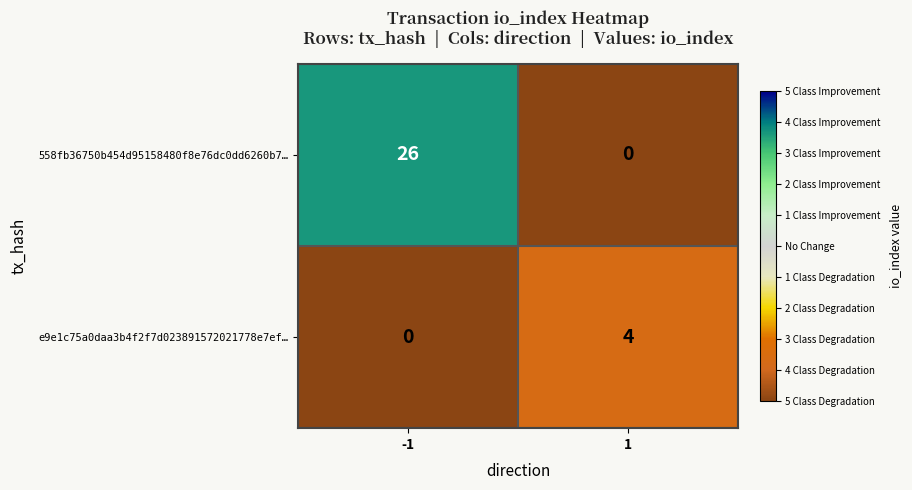

Reading left to right, transcribe all the data shown in this chart.

558fb36750b454d95158480f8e76dc0dd6260b7…: -1=26	1=0
e9e1c75a0daa3b4f2f7d023891572021778e7ef…: -1=0	1=4